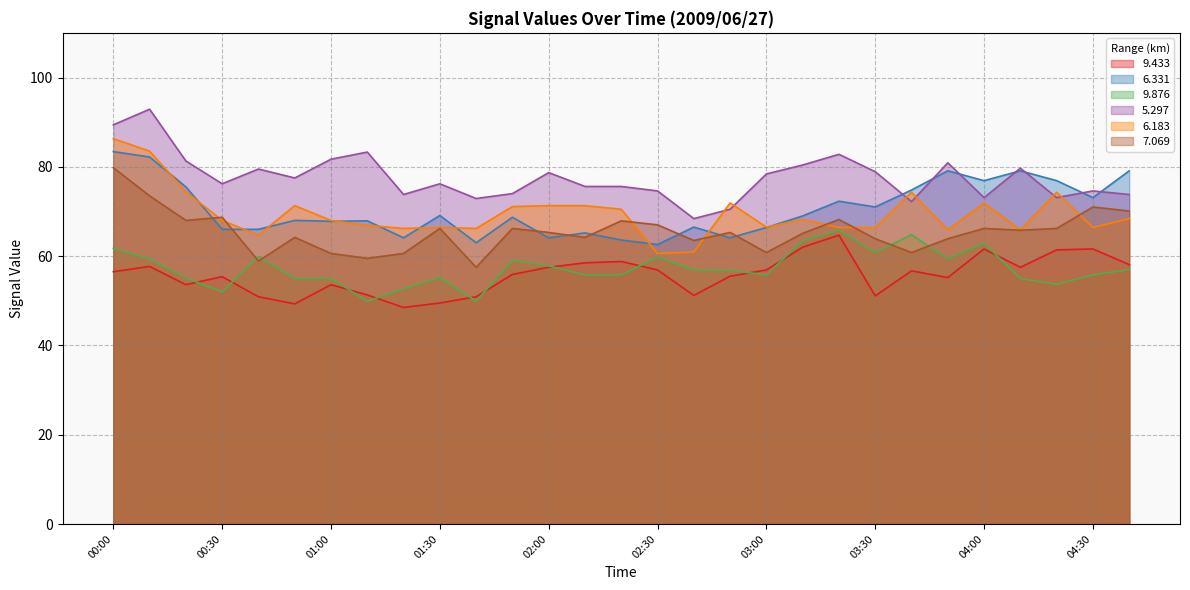

What is the total value across all series at 04:00?

412.6